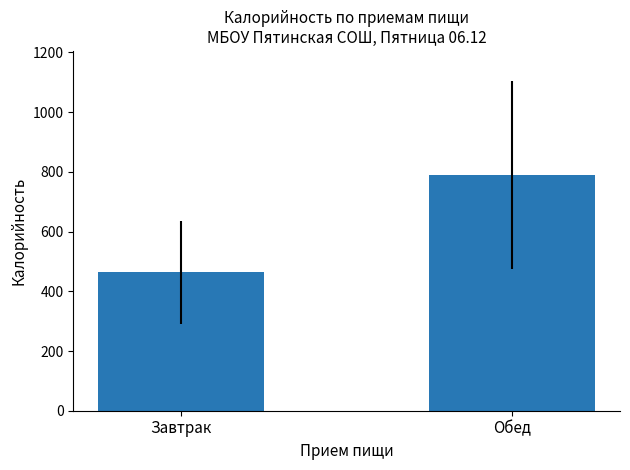

How many values are between 464 and 789?

2